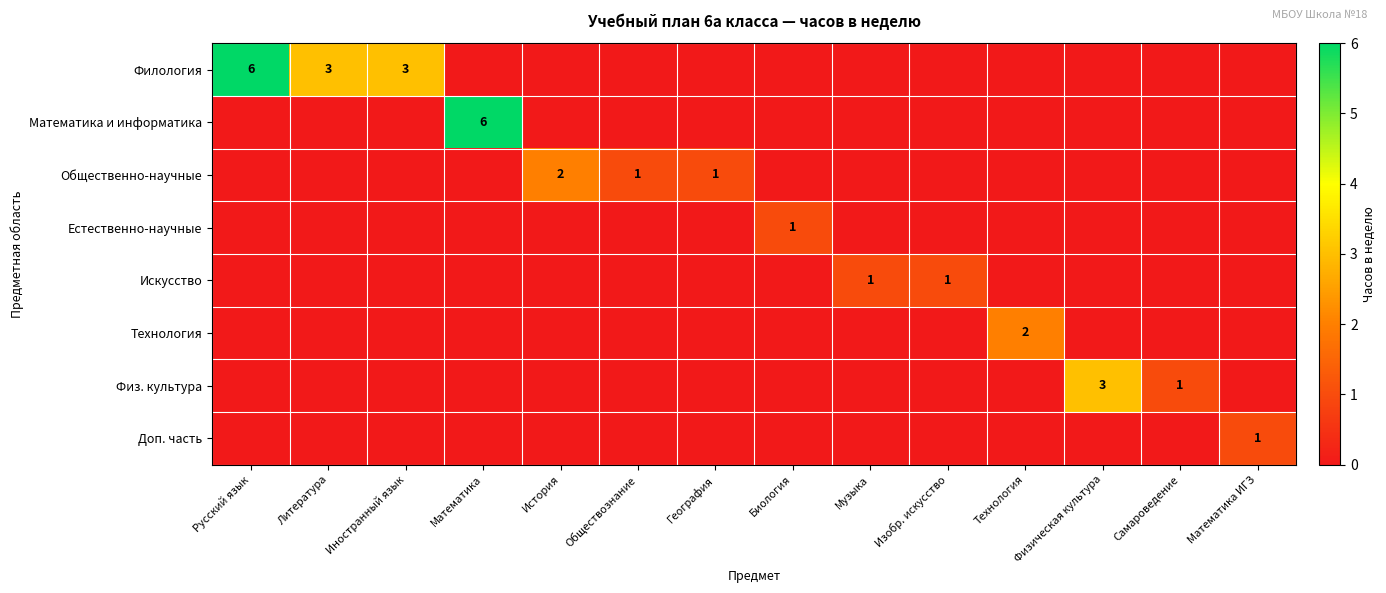

The Доп. часть series shows 1 at Математика ИГЗ. True or false?

True